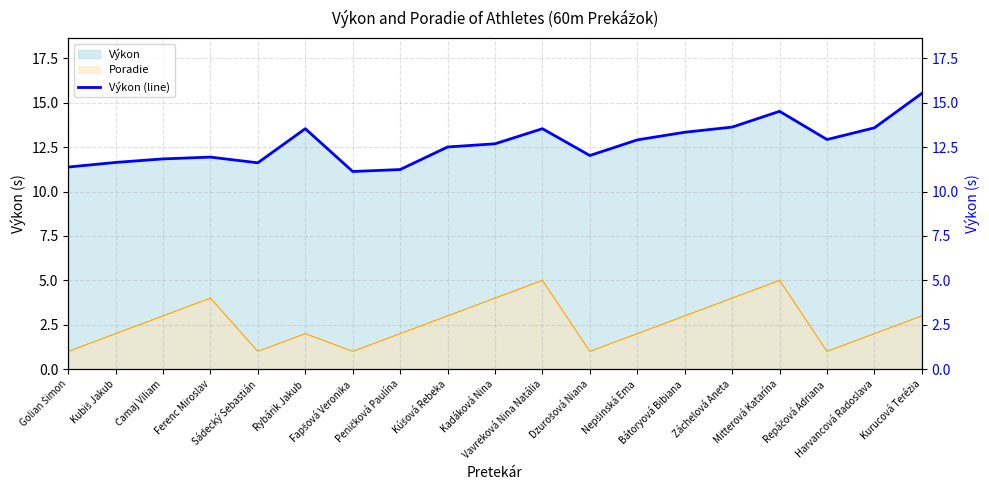

Where is the data nearest to the value 13?

Repáčová Adriana